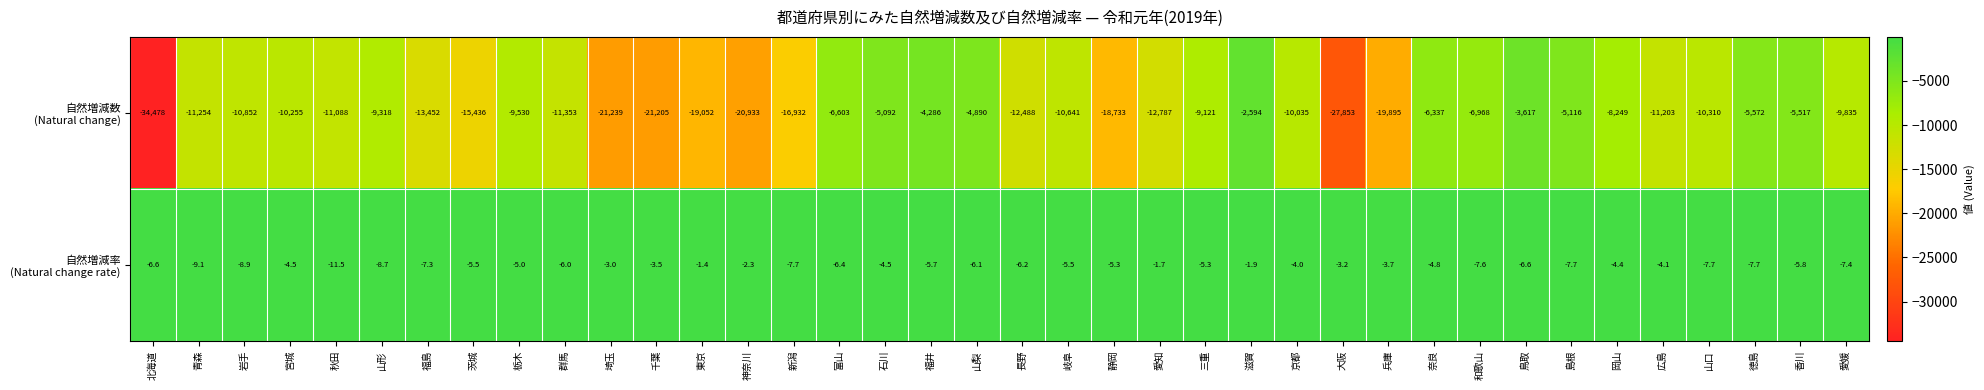

What is the minimum value shown in the chart?

-34478.0